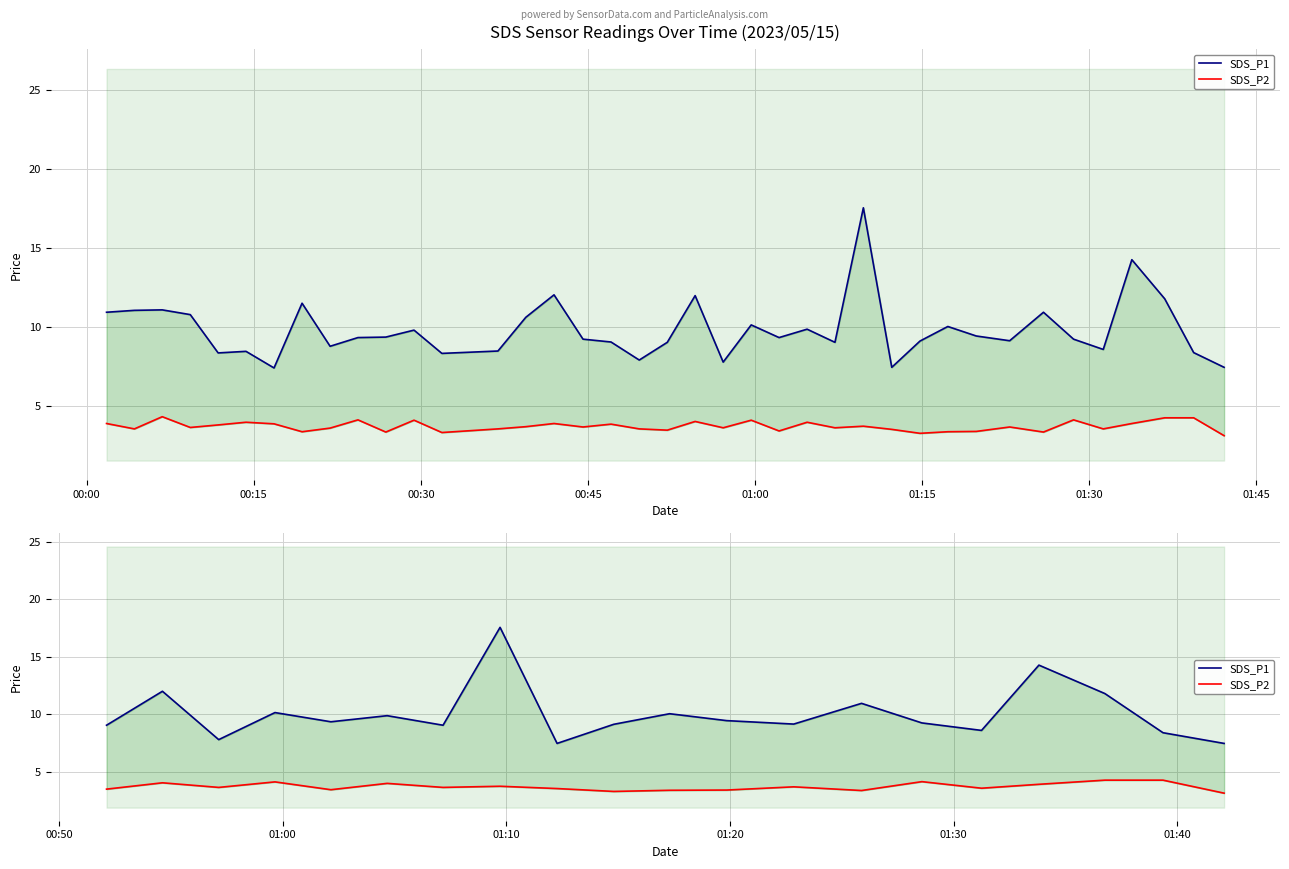

True or false: SDS_P1 and SDS_P2 intersect in this chart.

False